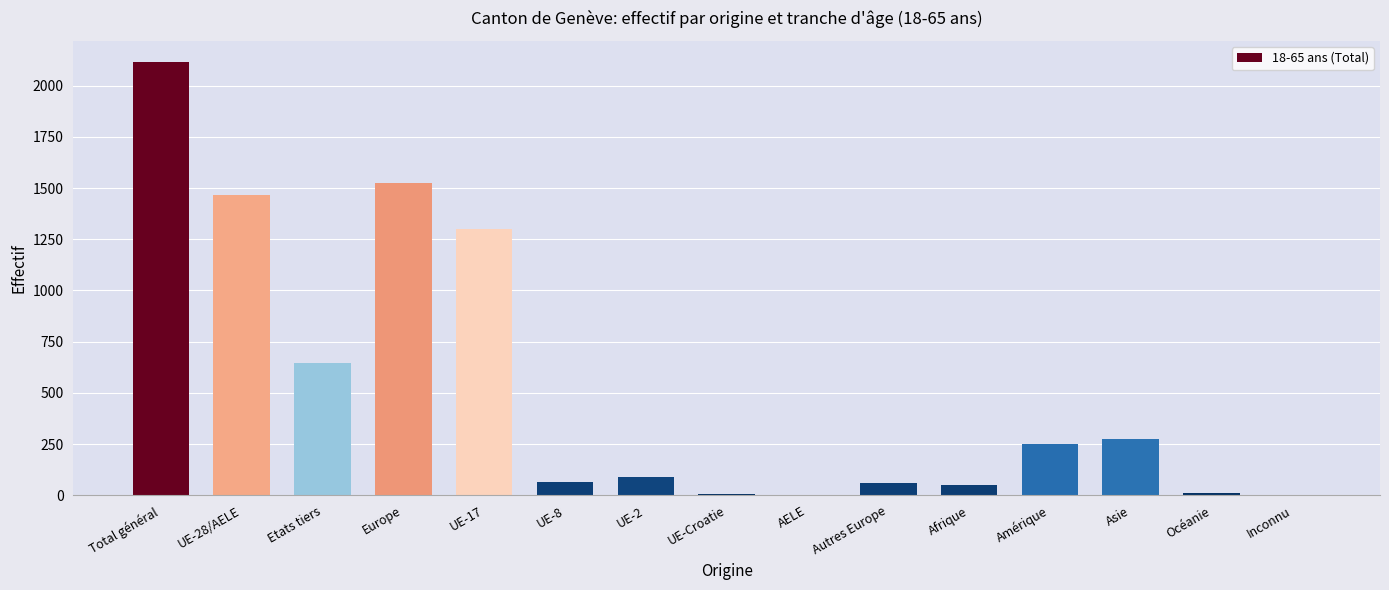

The value at UE-2 is 88. True or false?

True